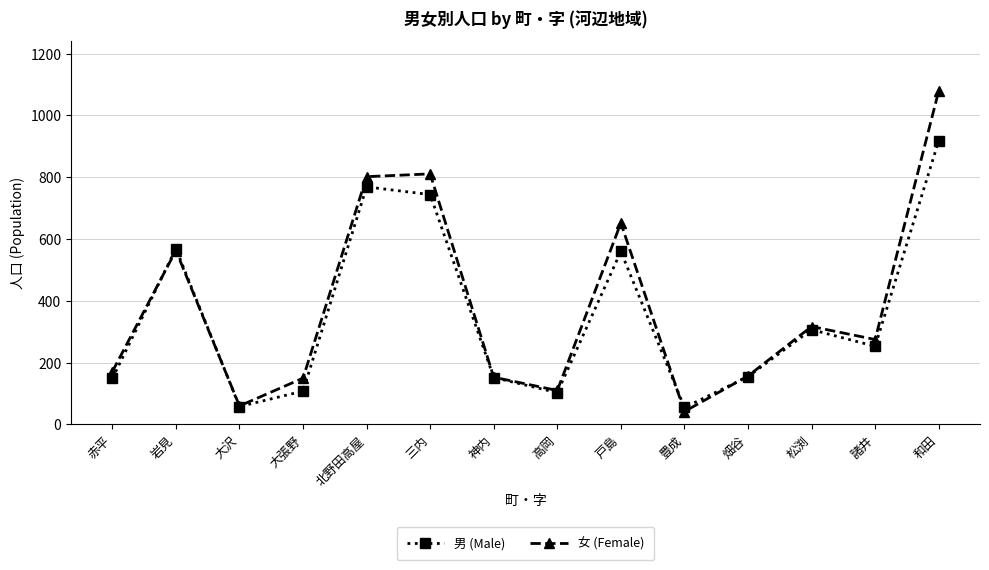

True or false: 女 (Female) and 男 (Male) cross at least once.

True